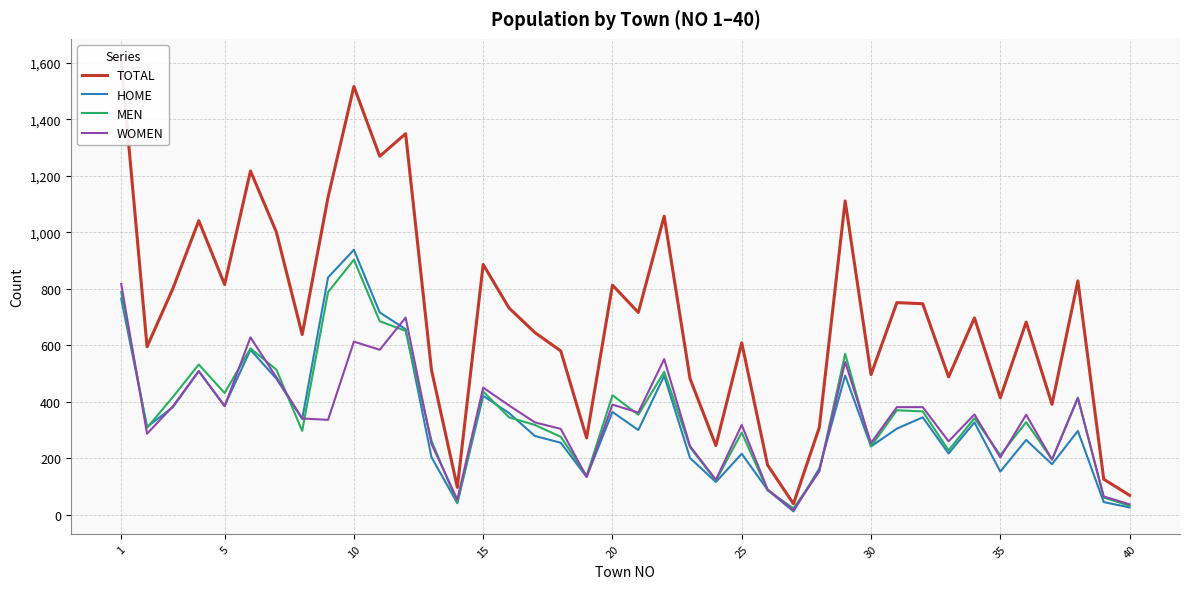

What is the maximum value for MEN?

903